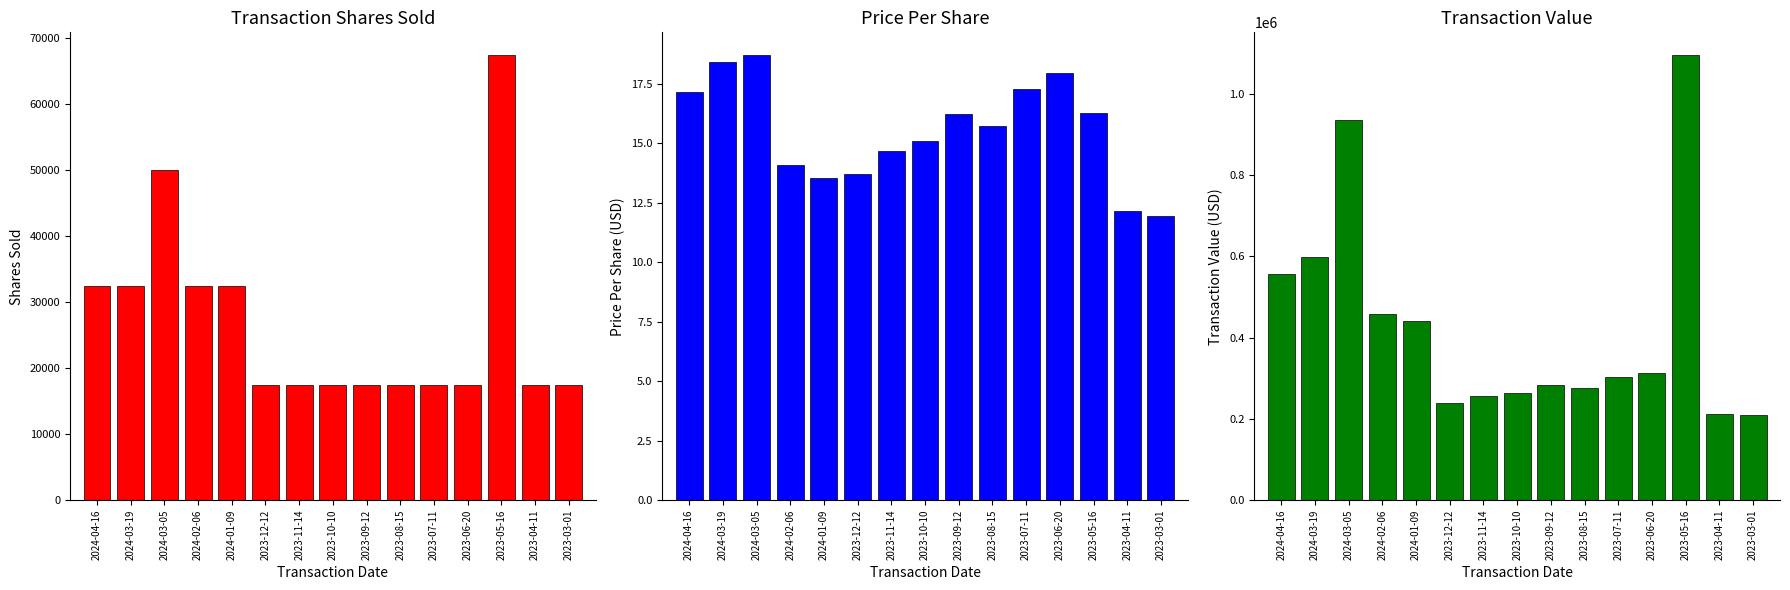

How many bars are there in each group?

3